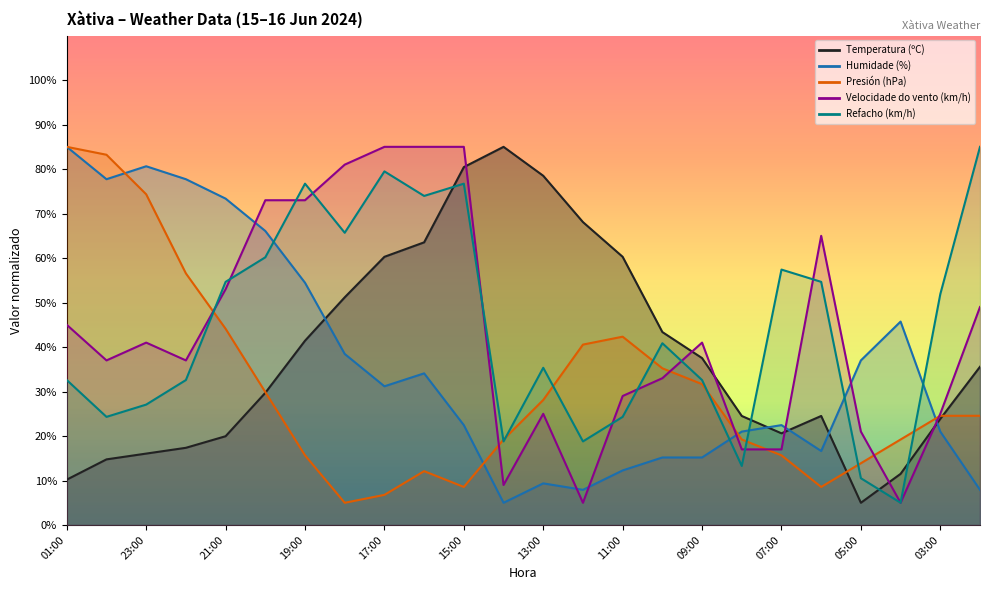

What is the value of the Temperatura (ºC) point at the 18th from the left?

24.5